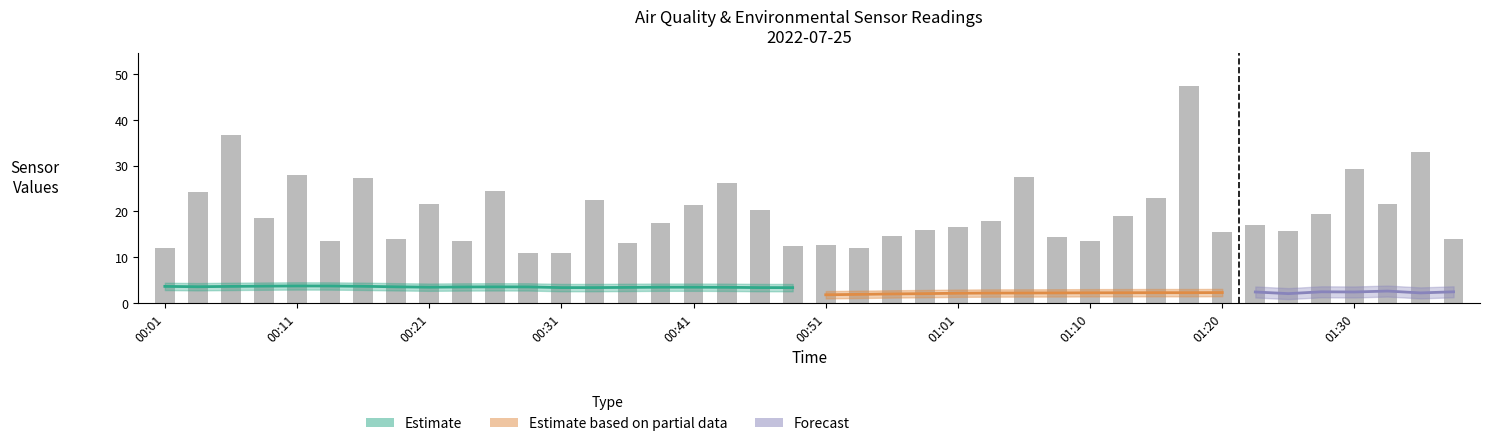

The value of SDS_P2 at 01:23 is 1.9. True or false?

False